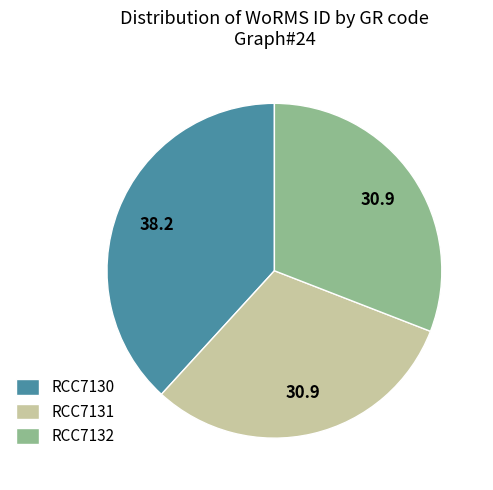

Is there any slice that represents more than half of the pie?

No